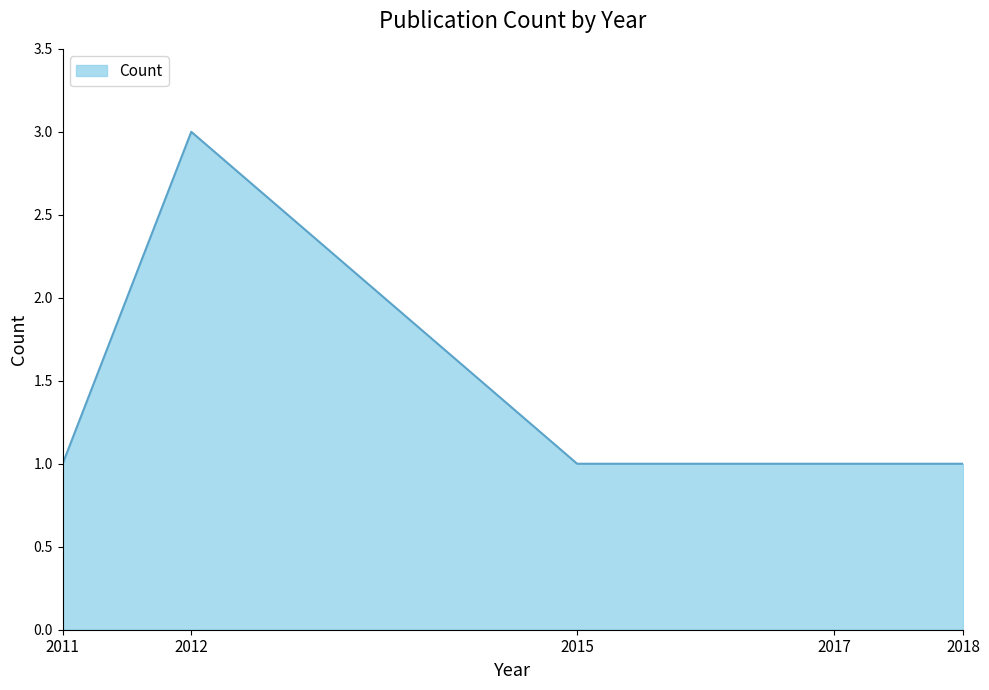

The chart shows a value of 1 at 2018. True or false?

True